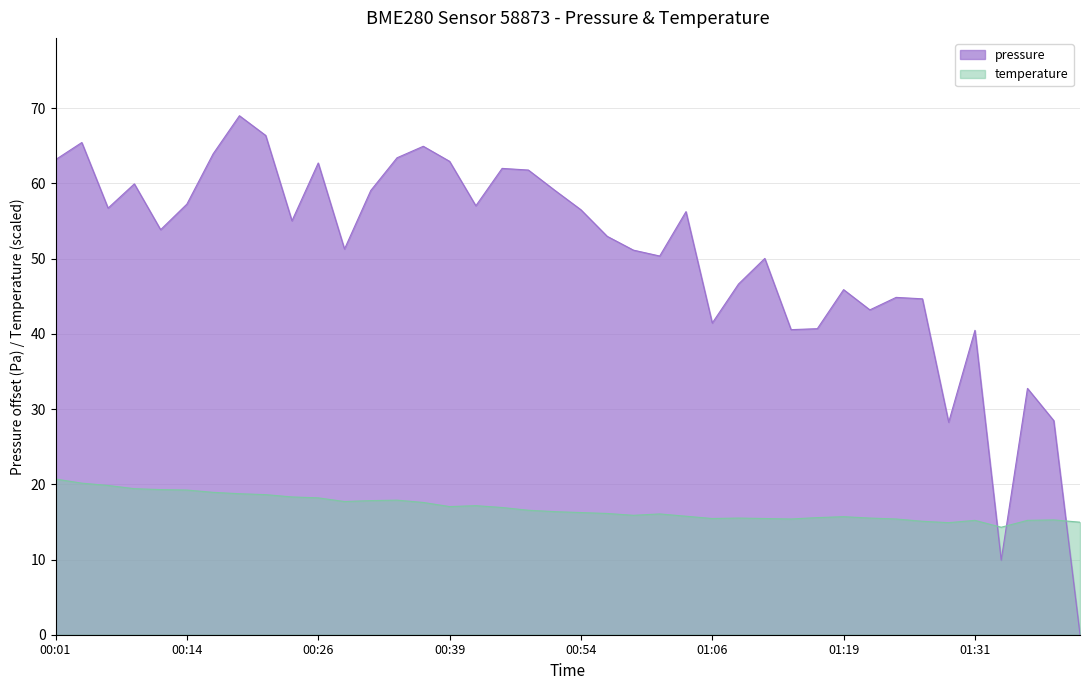

What is the average value of the temperature series?

16.9